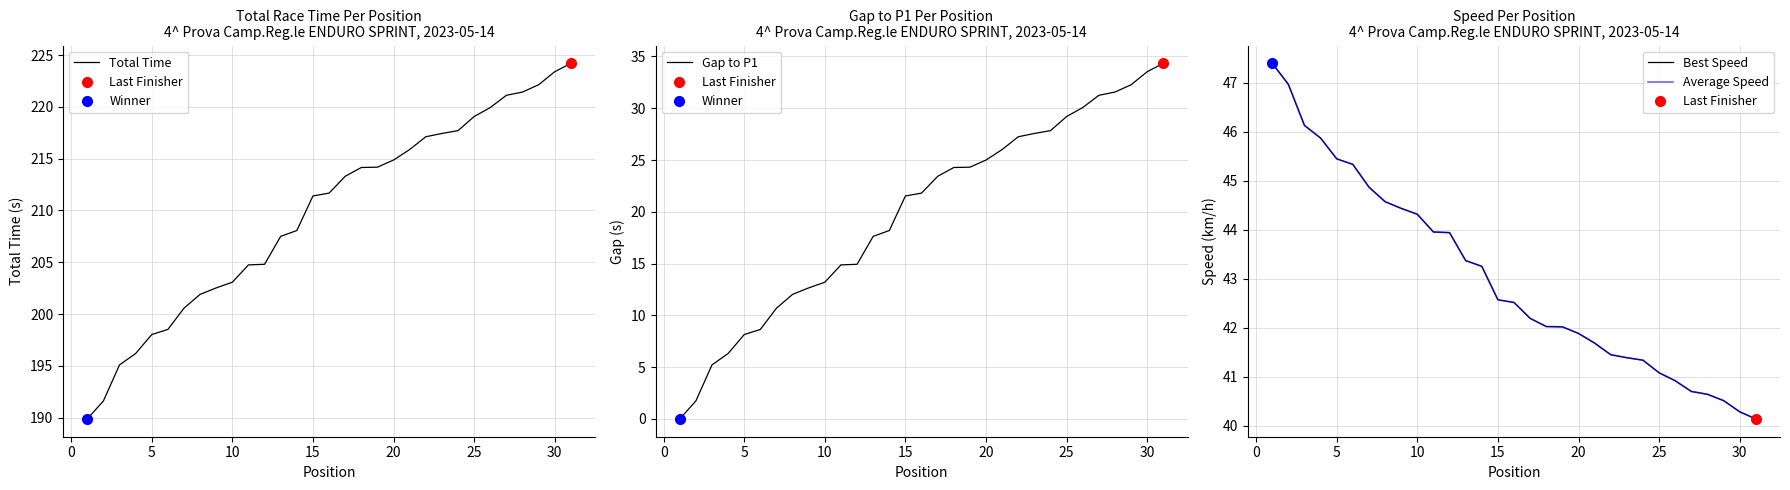

List the series in order of their peak value, highest first.

Total Time, Best Speed, Average Speed, Gap to P1